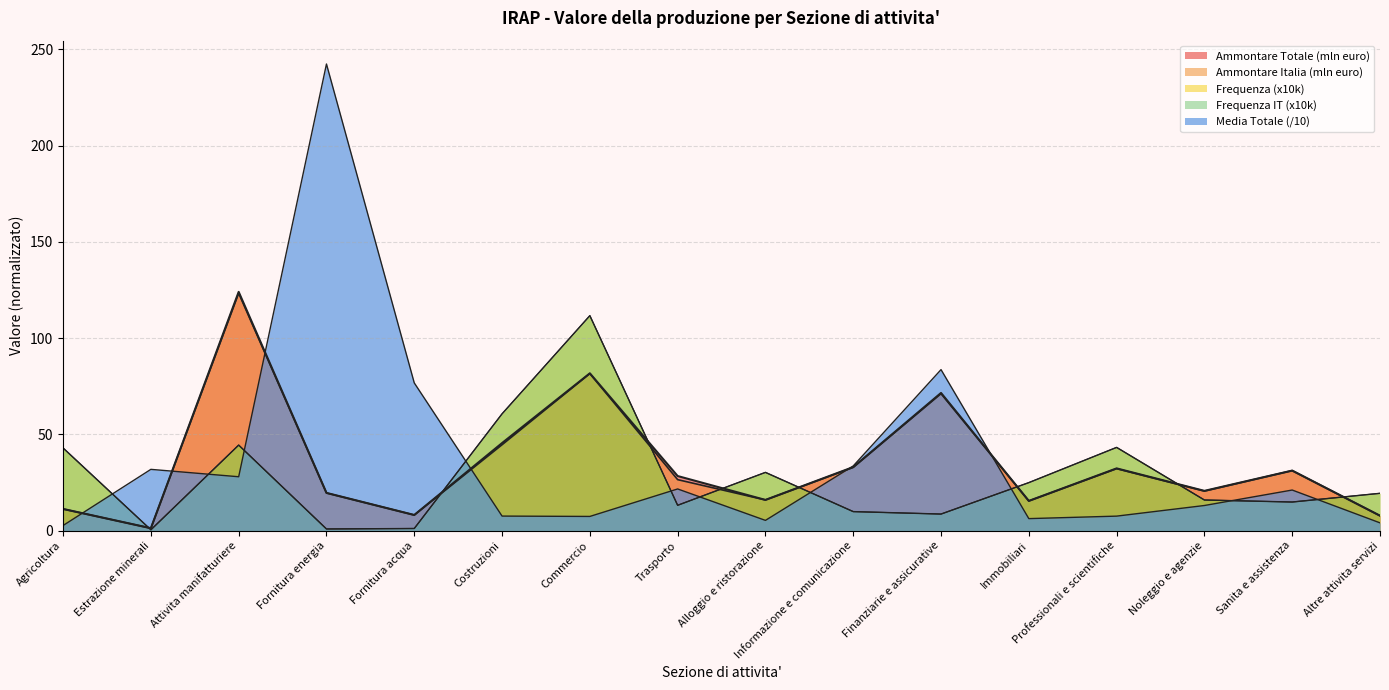

What is the sum of the Ammontare Totale (k euro) values at Altre attivita servizi and Finanziarie e assicurative?

79.2